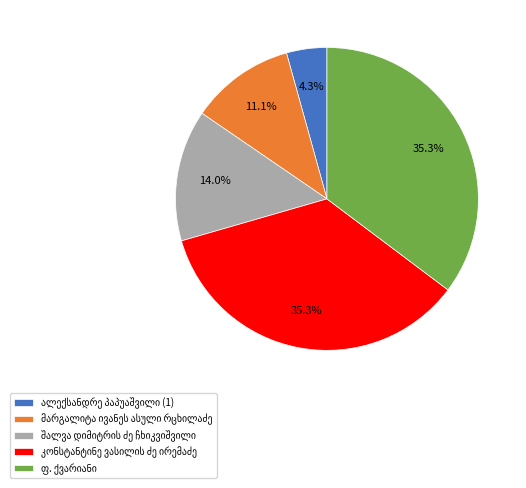

Count the number of slices in the pie.

5